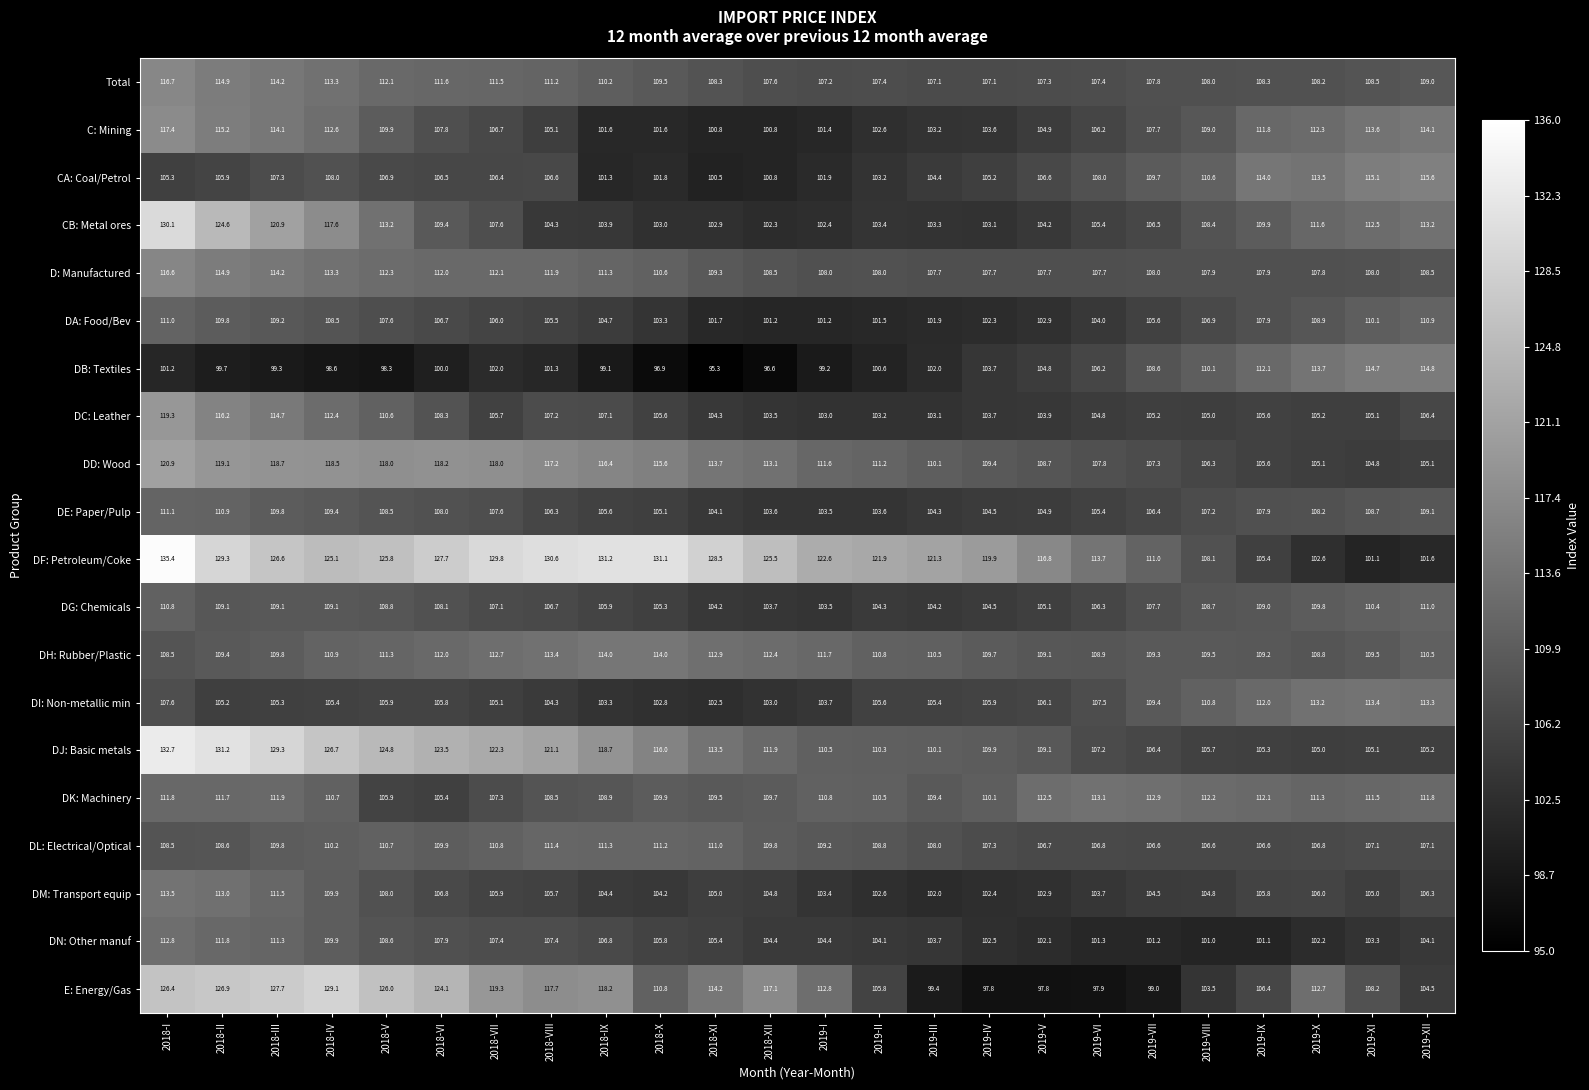

What is the difference between the highest and lowest values at 2018-XI?

33.2